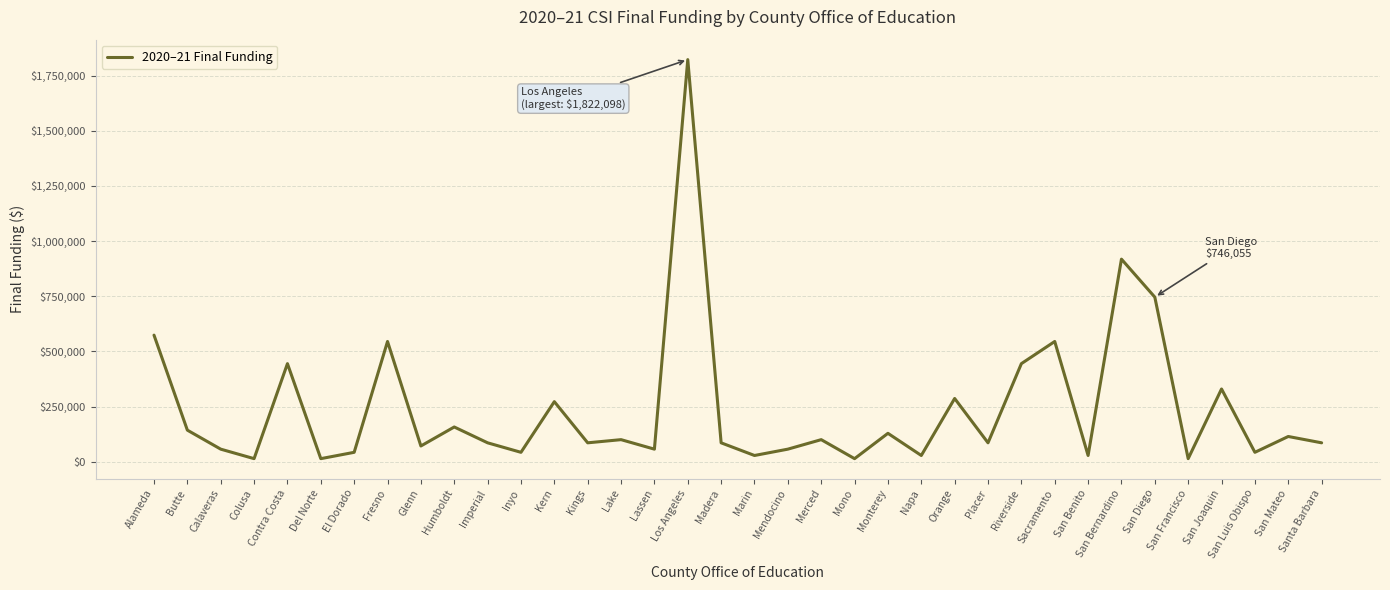

At which category does the chart reach its peak across all series?

Los Angeles